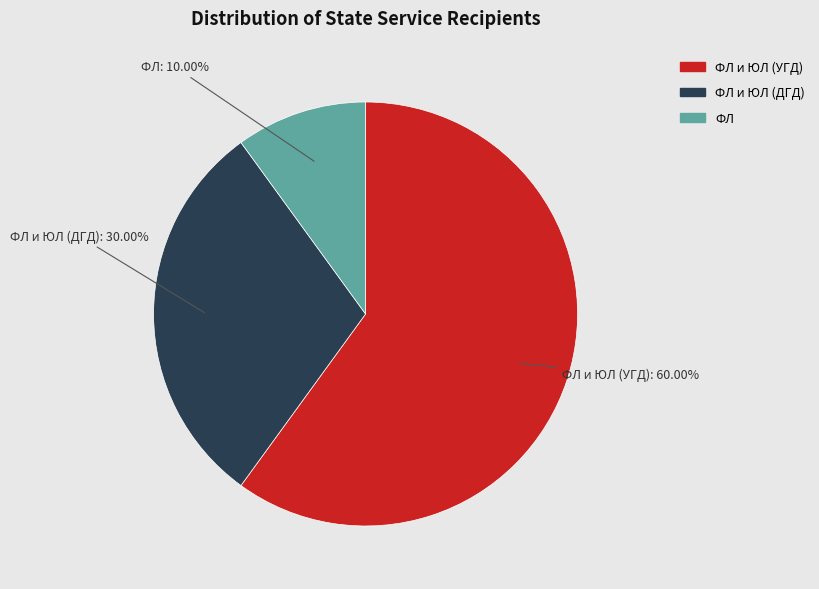

Does any single category account for the majority?

Yes